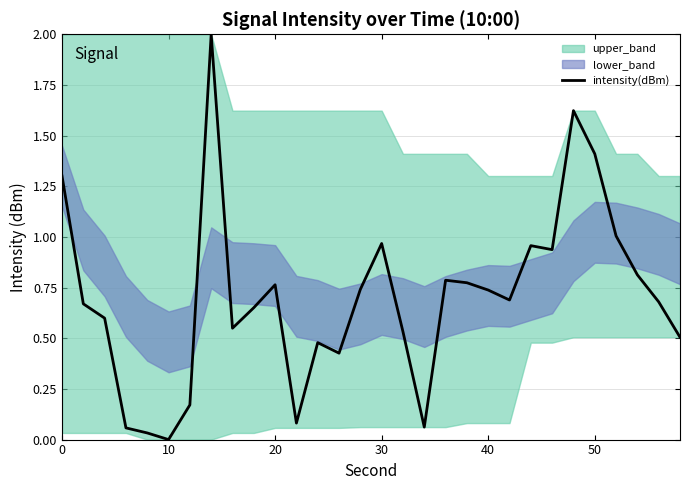

Is it true that the value at 18 is 1.3?

False